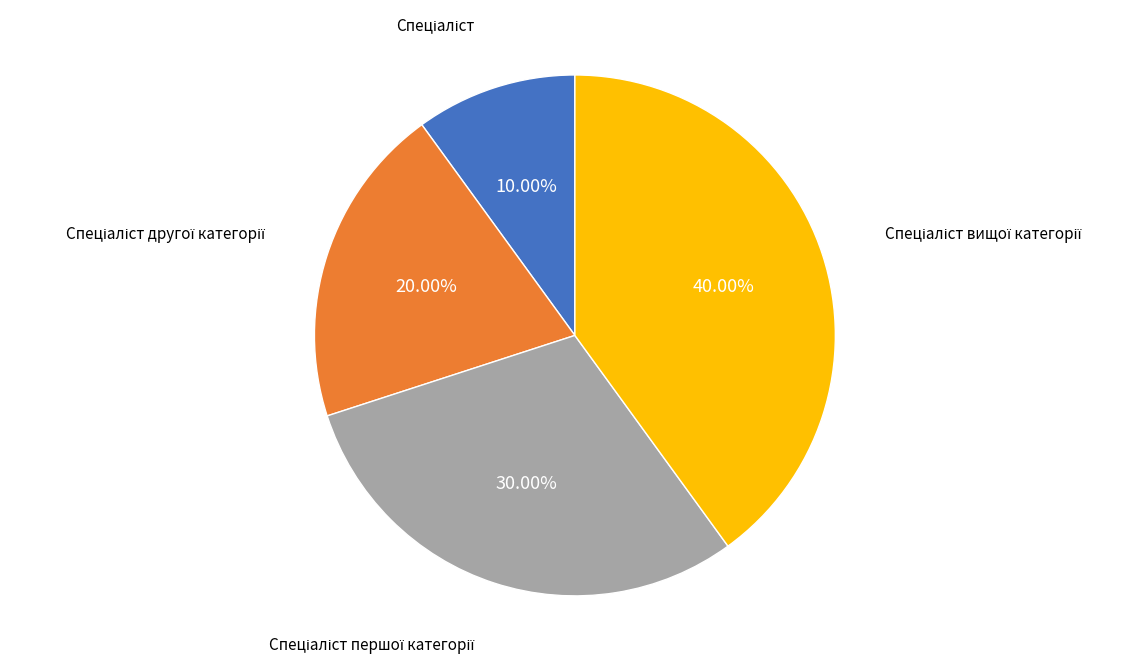

Is there any slice that represents more than half of the pie?

No